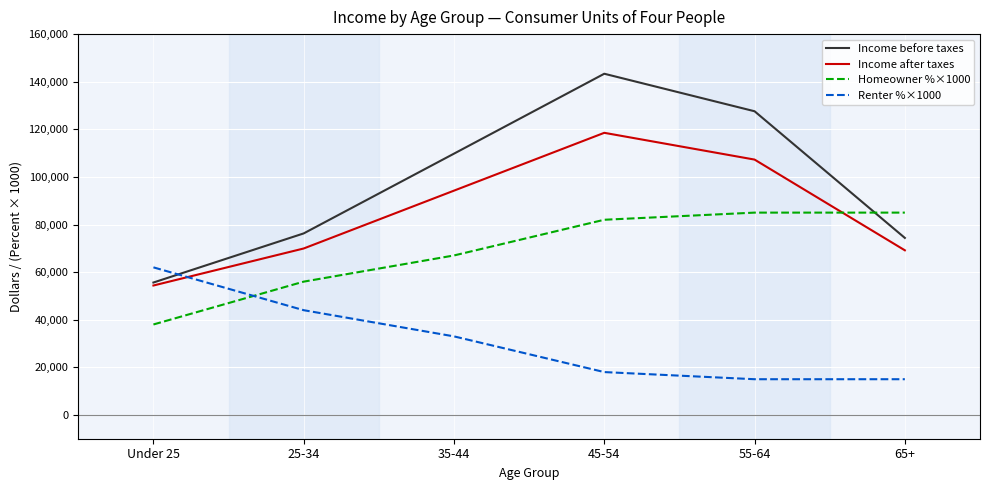

Is it true that Income after taxes equals 188352 at 45-54?

False